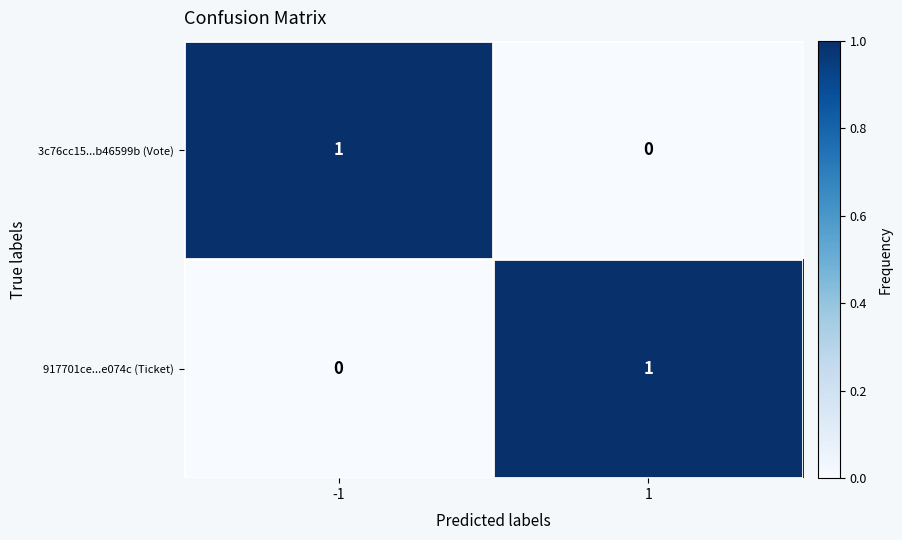

Is the value of 3c76cc15...b46599b (Vote) at -1 greater than the value of 917701ce...e074c (Ticket) at -1?

Yes